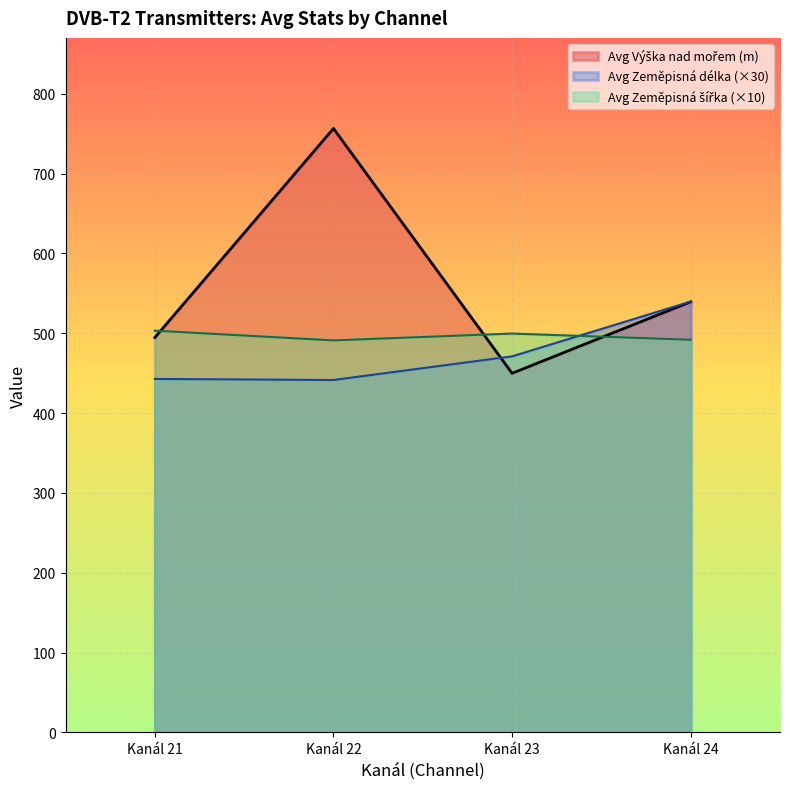

What is the total value across all series at Kanál 21?

1440.8